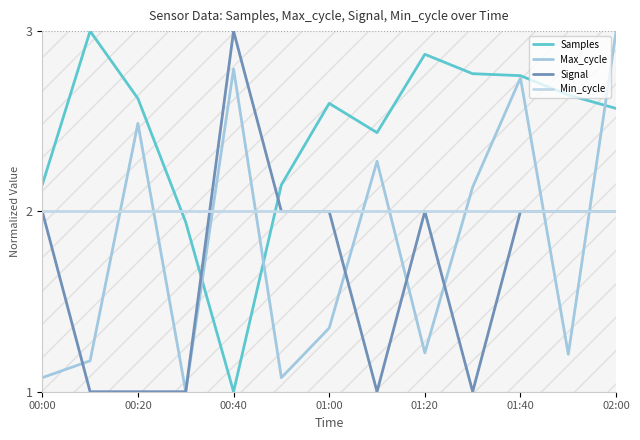

At how many categories does at least one series exceed 2?

12